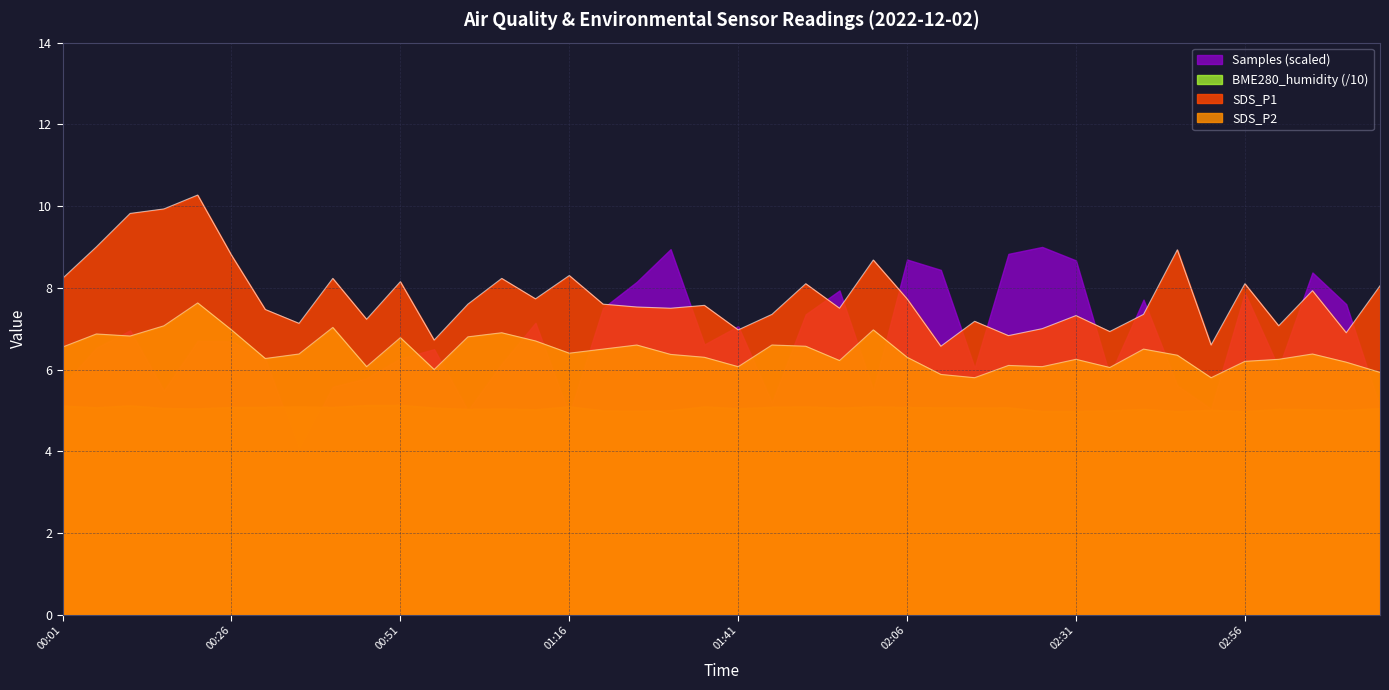

List the labels in order of SDS_P1 value, smallest first.

02:11, 02:51, 00:56, 02:21, 03:12, 02:36, 01:41, 02:26, 03:02, 00:36, 02:16, 00:46, 02:31, 01:46, 02:41, 00:31, 01:31, 01:56, 01:26, 01:36, 01:01, 01:21, 01:11, 02:06, 03:07, 03:17, 01:51, 02:56, 00:51, 00:01, 00:41, 01:06, 01:16, 02:01, 00:26, 02:46, 00:06, 00:11, 00:16, 00:21